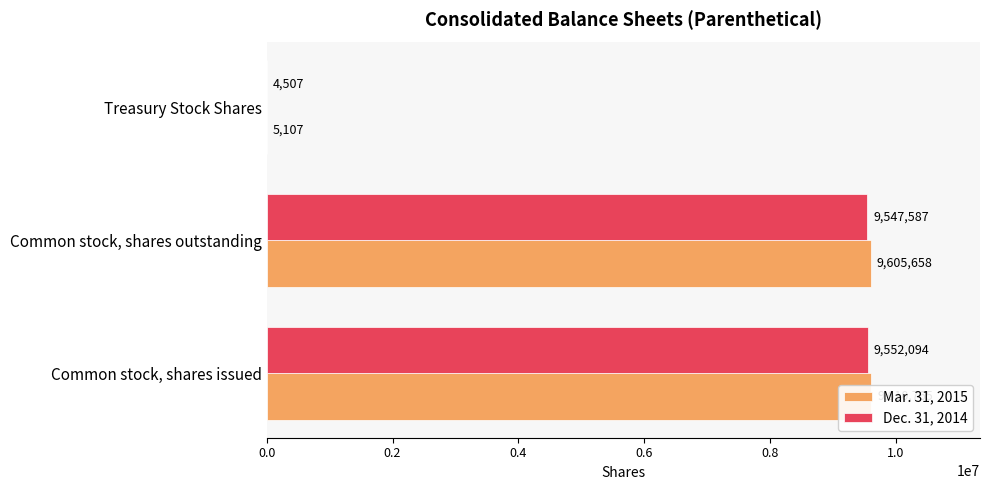

List the series in order of their peak value, highest first.

Mar. 31, 2015, Dec. 31, 2014